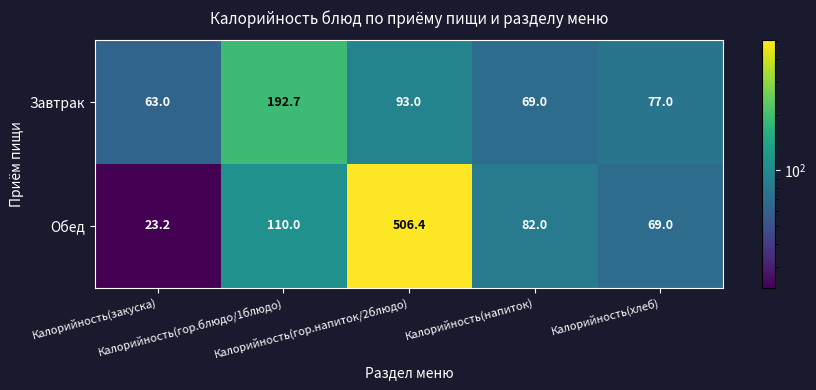

List the series in order of their overall mean, lowest first.

Завтрак, Обед